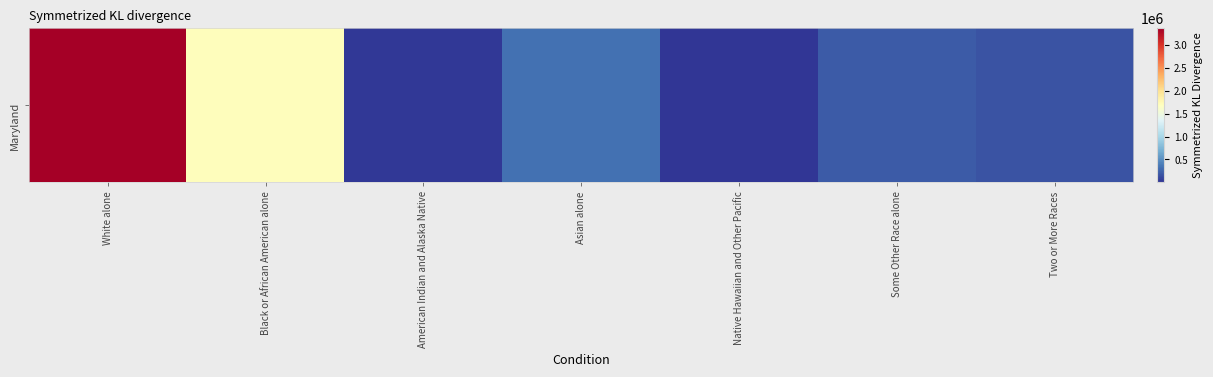

The value at Native Hawaiian and Other Pacific is 3157. True or false?

True